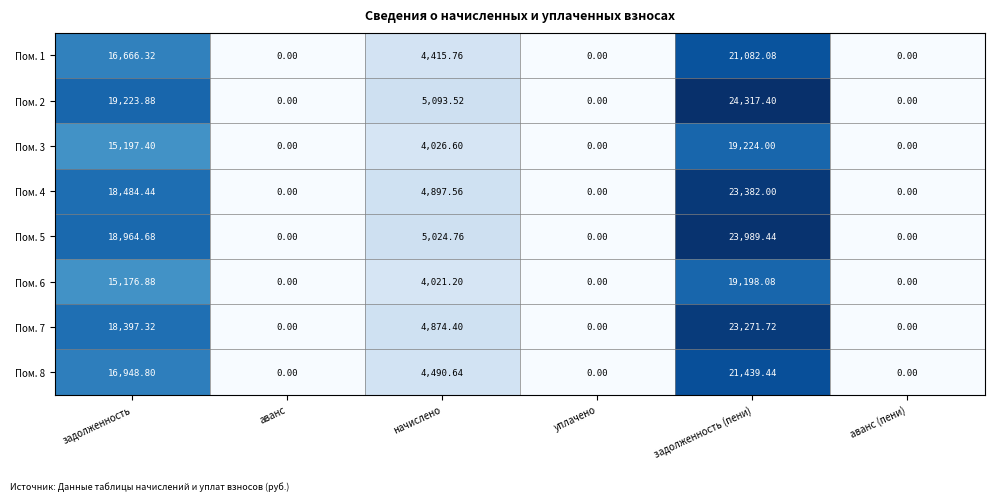

Where does the Пом. 6 series first go above 4021?

задолженность